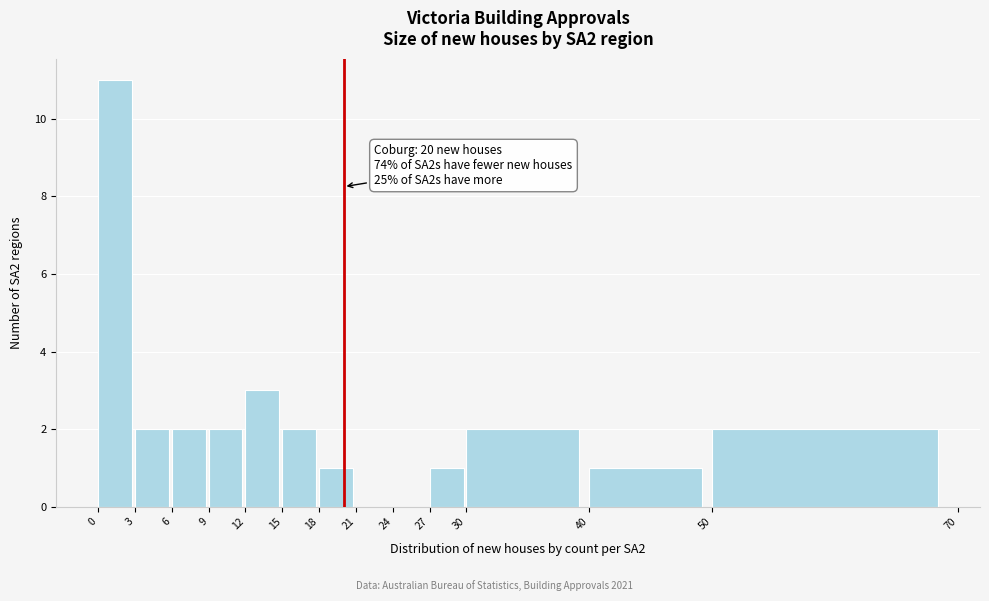

Over which range of the x-axis is the bar tallest?

0 to 3